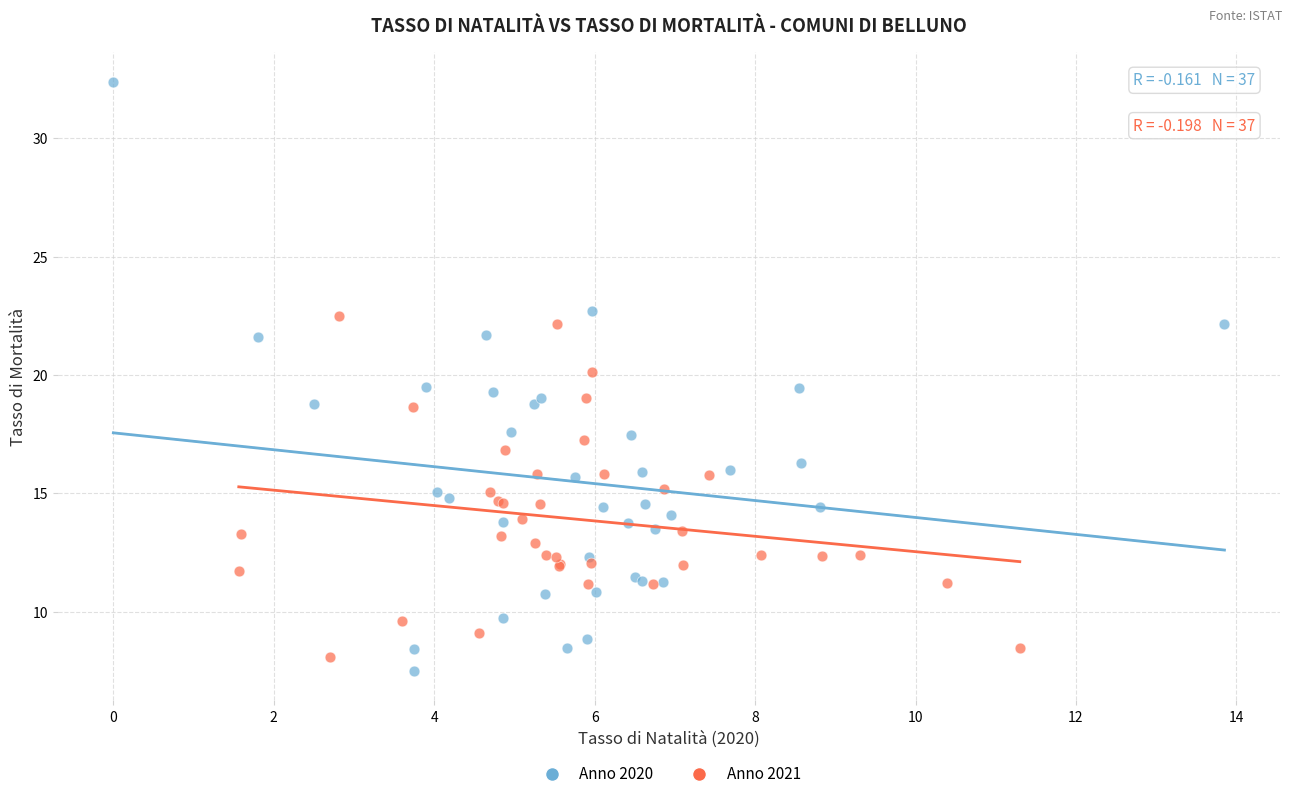

Which series reaches the maximum Y coordinate?

Anno 2020